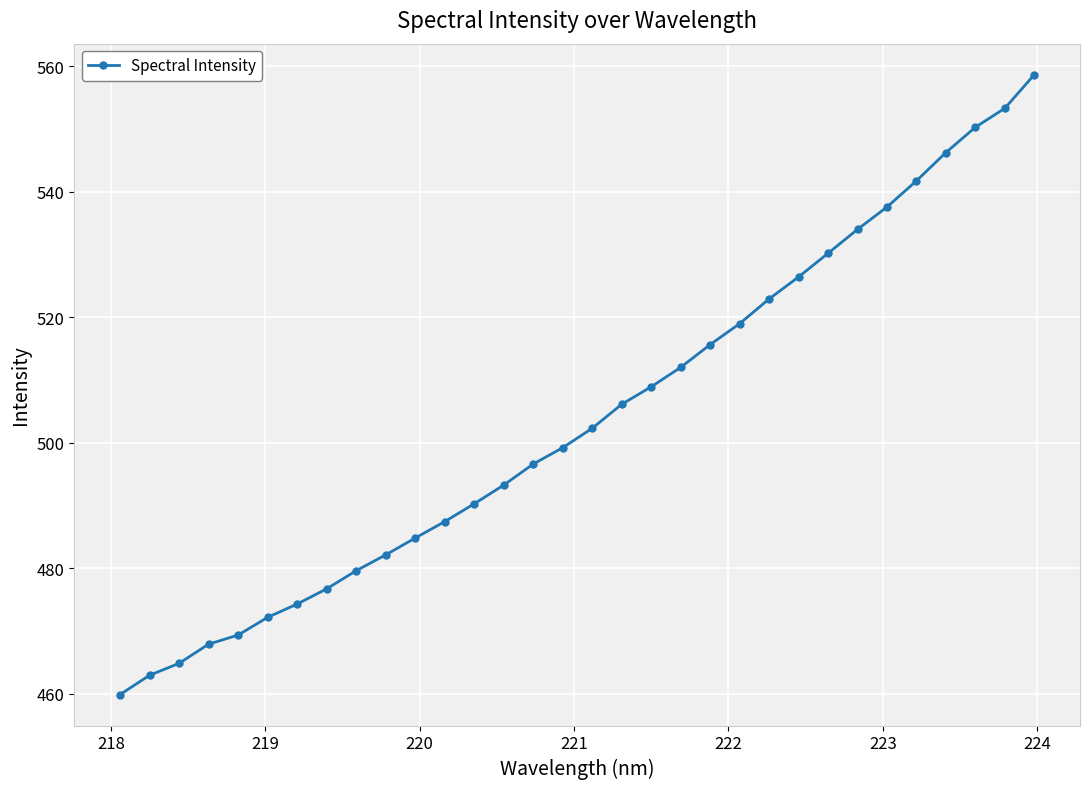

What is the value of the 5th point from the left?

469.3